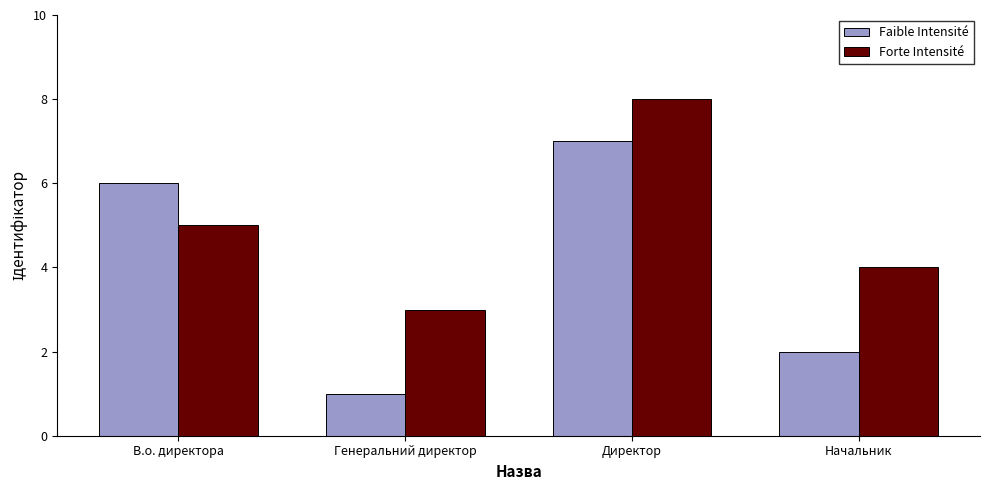

What is the sum of all Faible Intensité values?

16